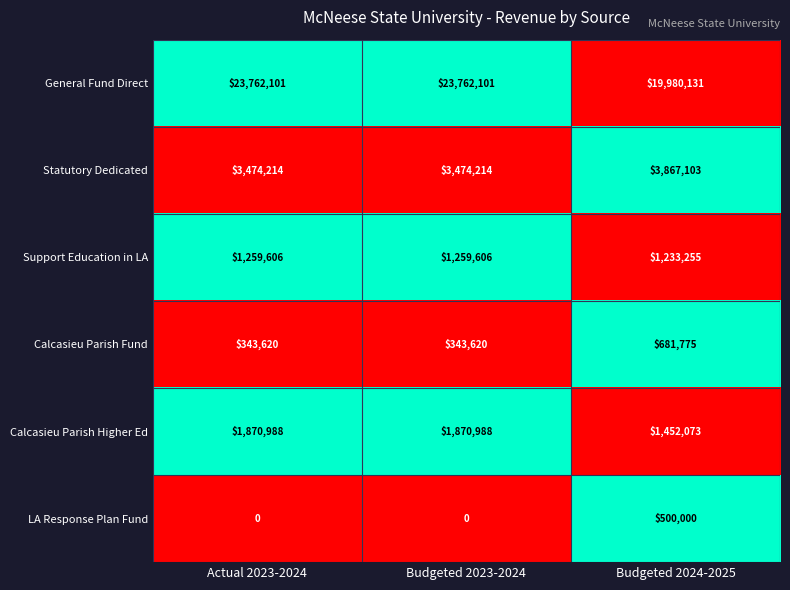

Reading left to right, extract all data points from this chart.

General Fund Direct: 23762101	23762101	19980131
Statutory Dedicated: 3474214	3474214	3867103
Support Education in LA: 1259606	1259606	1233255
Calcasieu Parish Fund: 343620	343620	681775
Calcasieu Parish Higher Ed: 1870988	1870988	1452073
LA Response Plan Fund: 0	0	500000